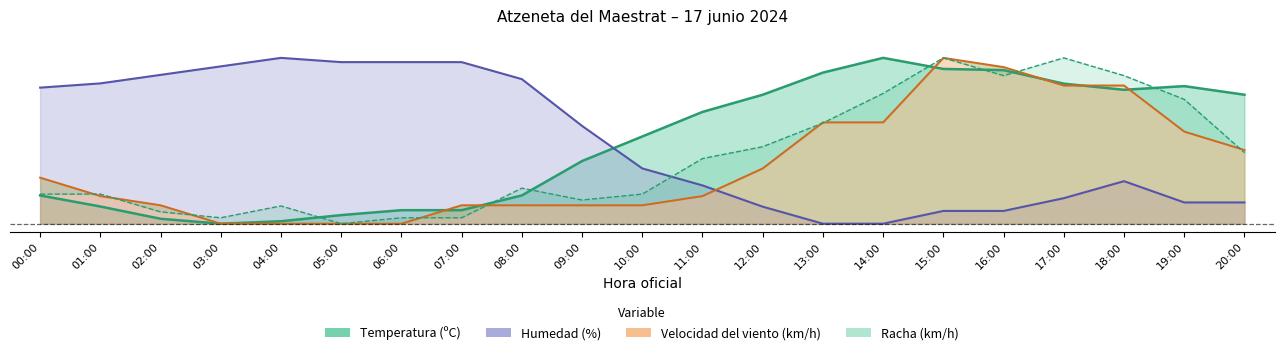

Which category has the lowest value in the Racha (km/h) series?

05:00